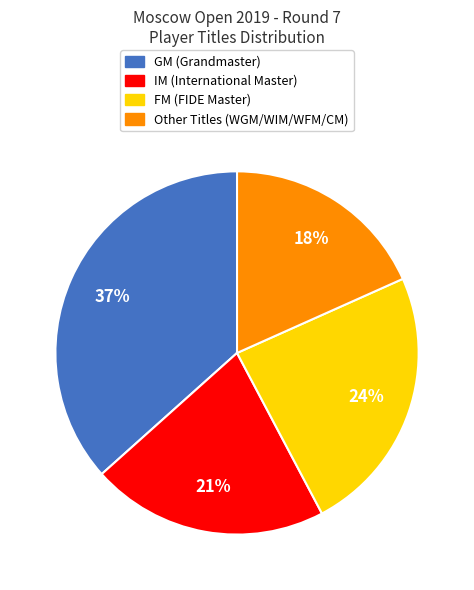

To the nearest percent, what is the average slice percentage?

25%